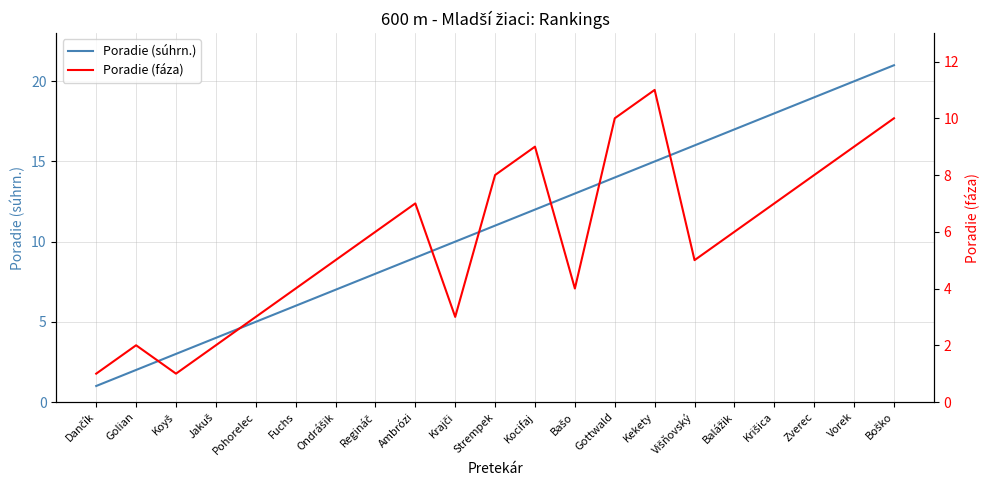

What is the total value across all series at Bašo?

17